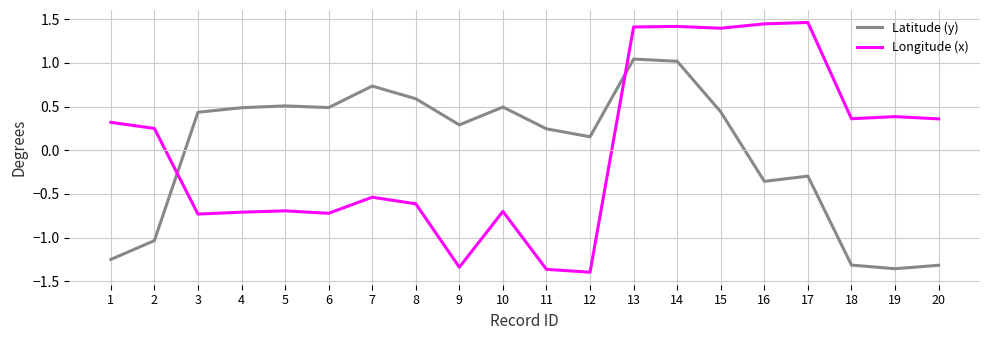

Is the value of Longitude (x) at 11 greater than the value of Latitude (y) at 3?

No